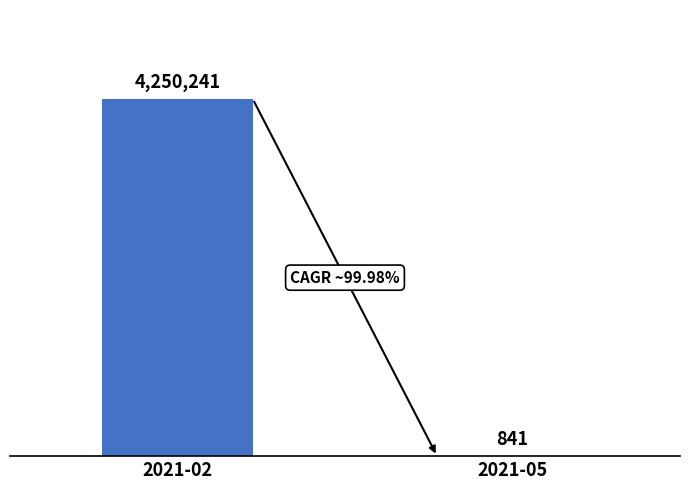

Which category has the highest value across all series?

2021-02